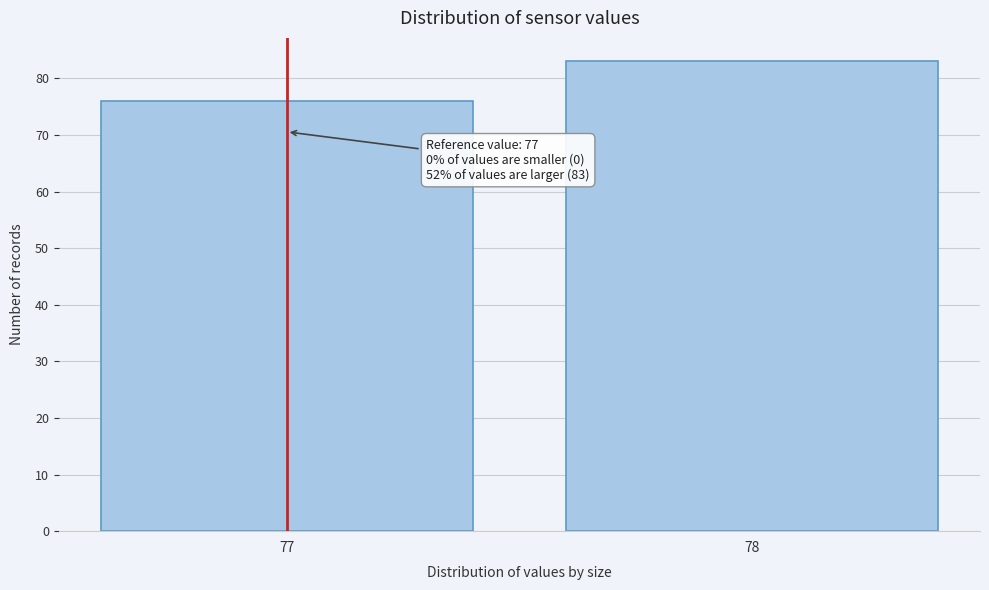

Reading right to left, what are all the values shown in this chart?

78=83	77=76